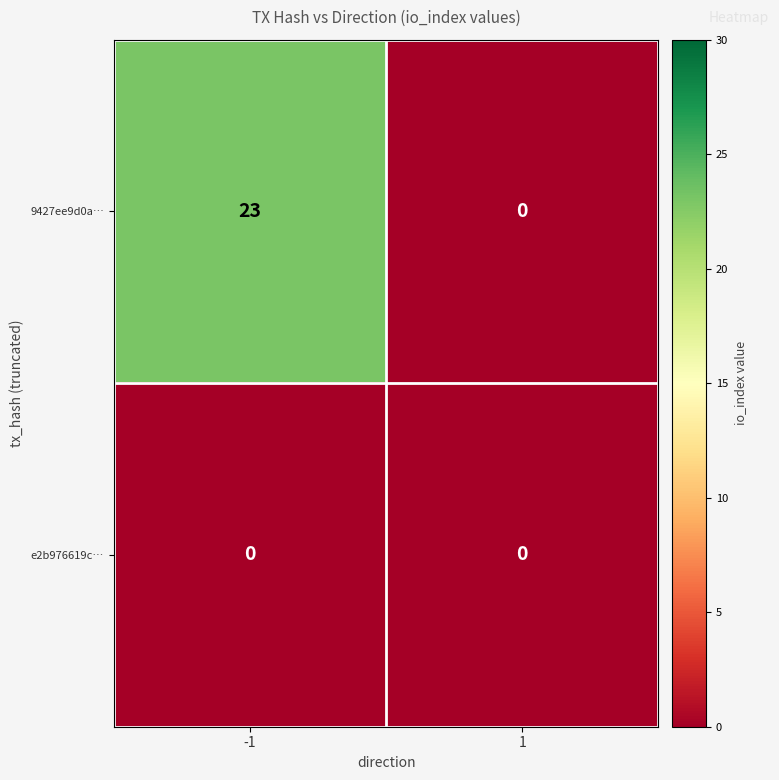

The value of 9427ee9d0a… at 1 is 0. True or false?

True